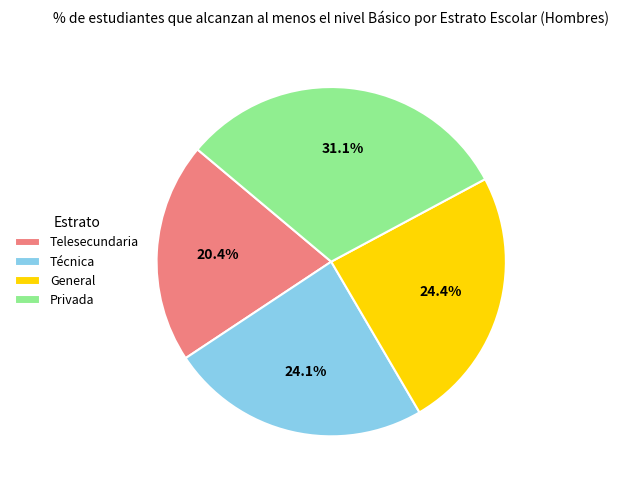

Which has a higher value, Privada or Telesecundaria?

Privada